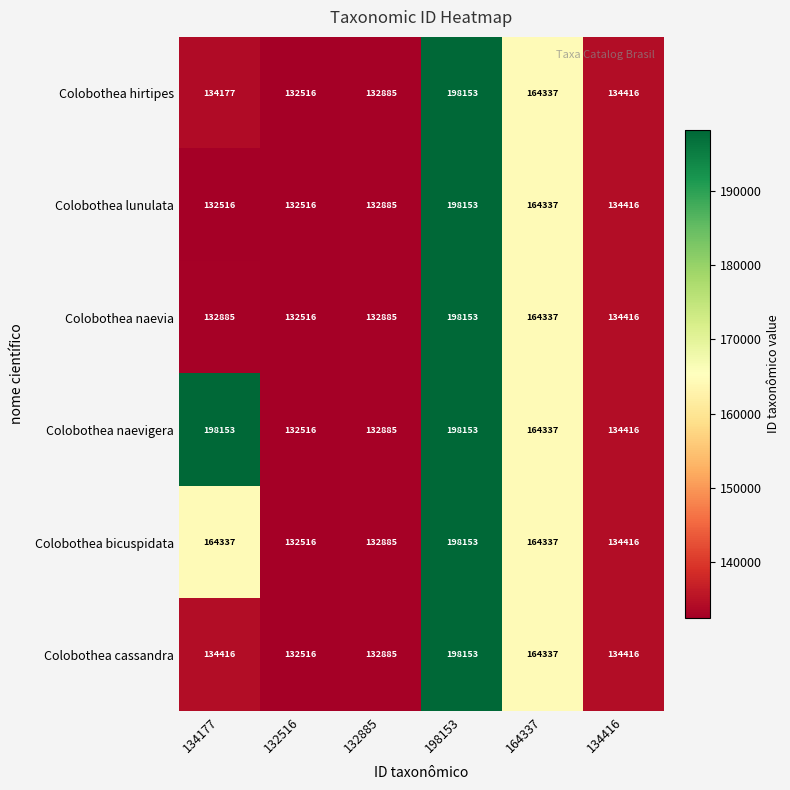

At which category is the sum across all series the highest?

198153